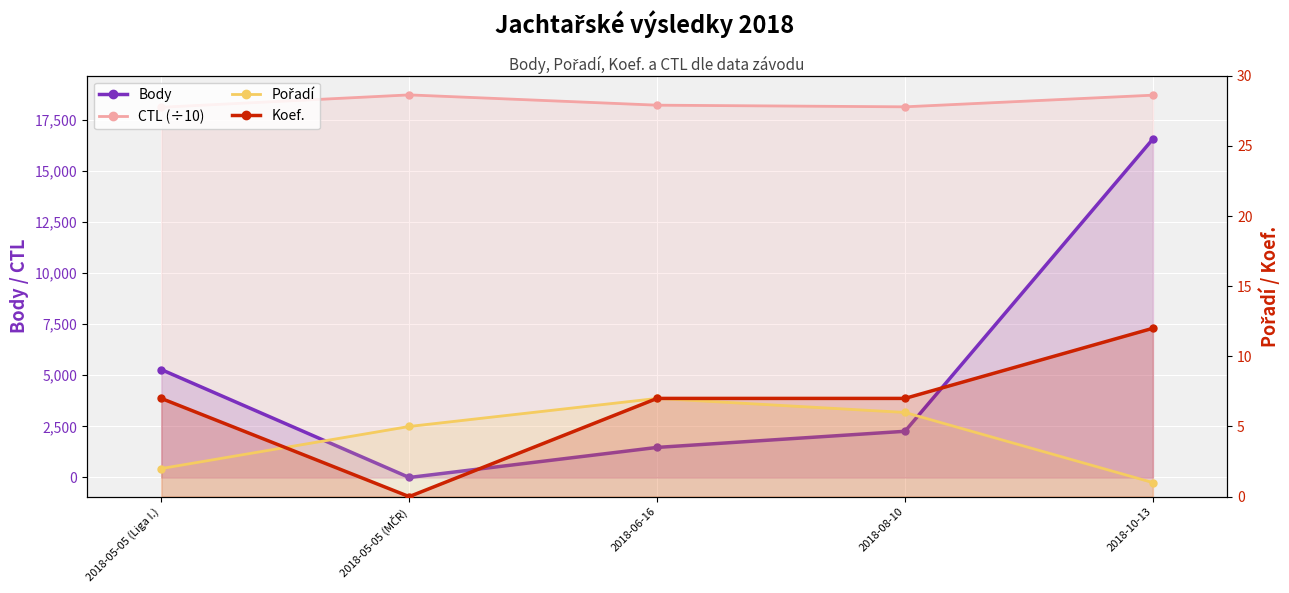

How many interior local valleys does the Body series have?

1